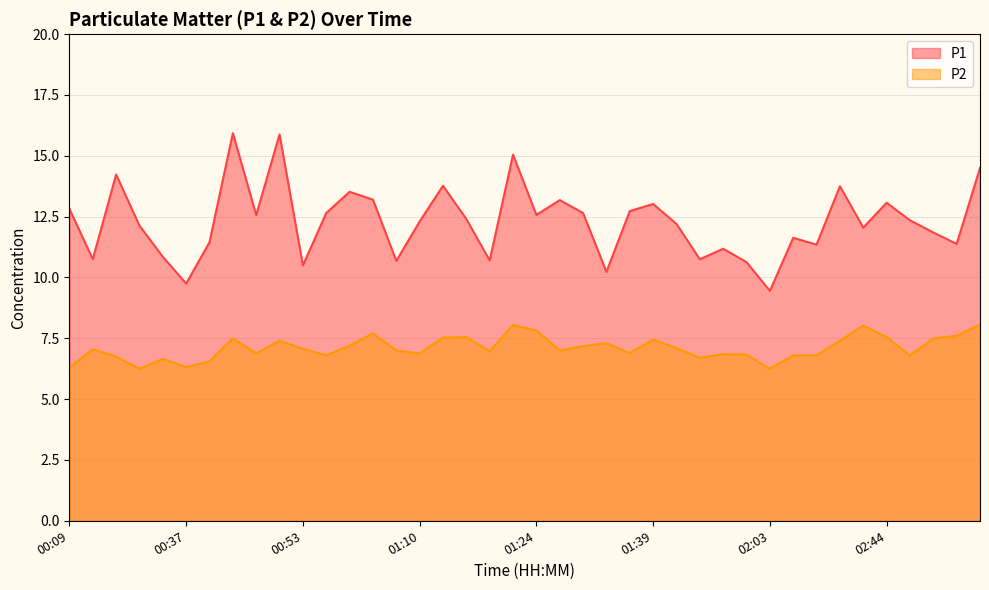

Which category has the highest value in the P2 series?

02:54